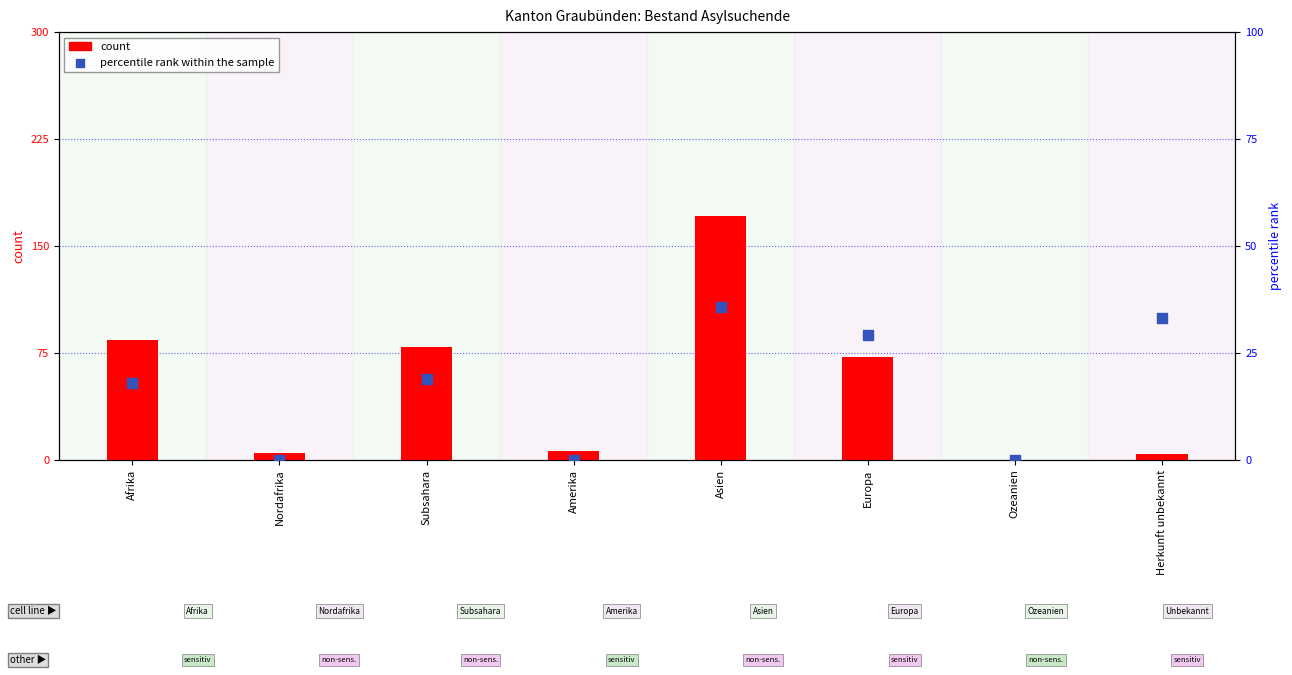

What are all the series names shown in the legend?

count, percentile rank within the sample